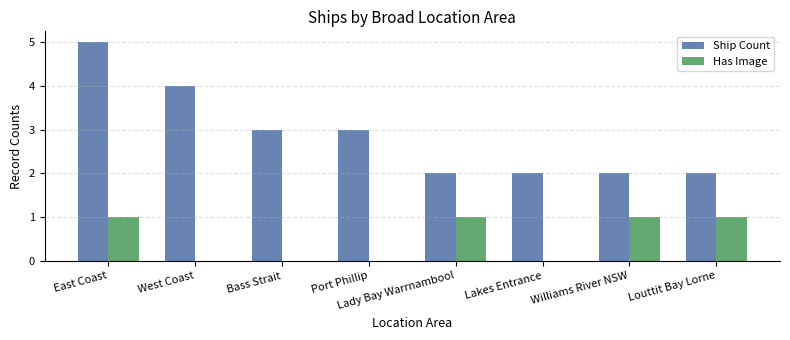

Reading left to right, extract all data points from this chart.

Ship Count: East Coast=5	West Coast=4	Bass Strait=3	Port Phillip=3	Lady Bay Warrnambool=2	Lakes Entrance=2	Williams River NSW=2	Louttit Bay Lorne=2
Has Image: East Coast=1	West Coast=0	Bass Strait=0	Port Phillip=0	Lady Bay Warrnambool=1	Lakes Entrance=0	Williams River NSW=1	Louttit Bay Lorne=1